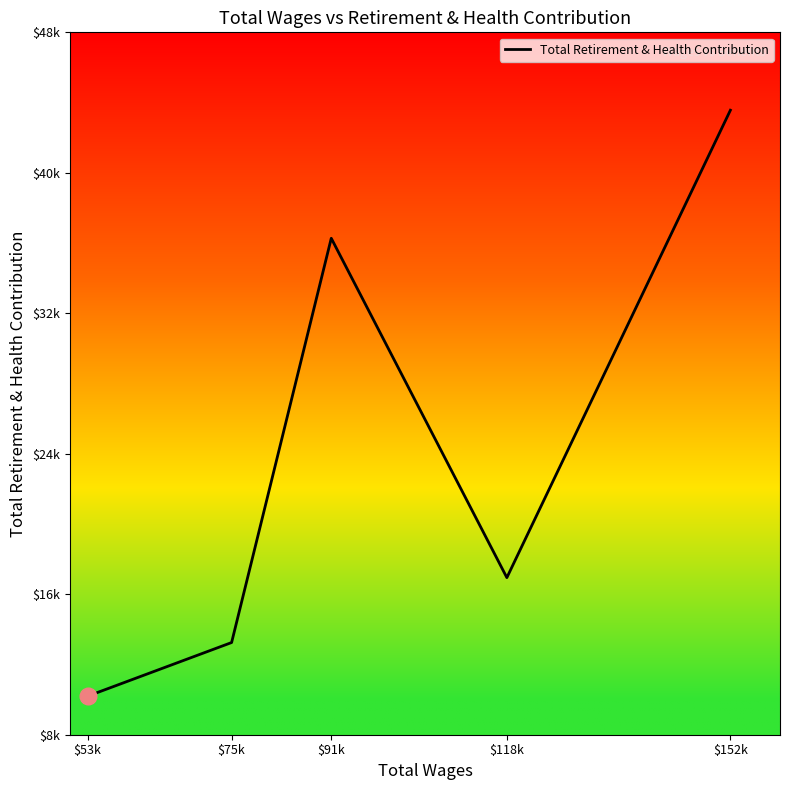

What is the change in value from $118k to $152k?

+26364